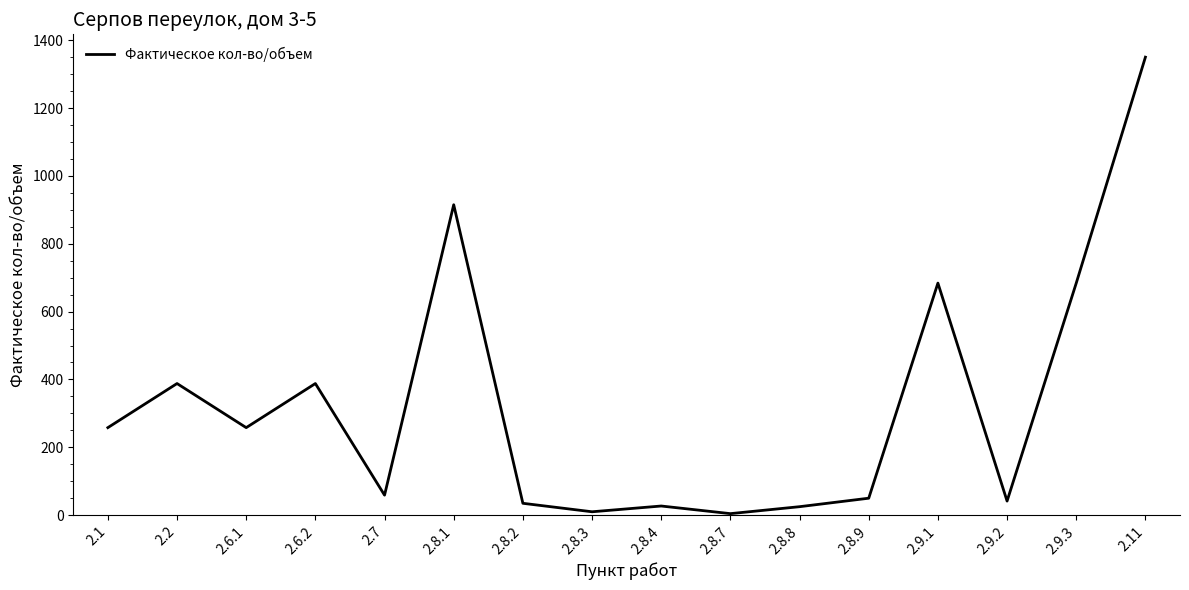

What is the difference between the maximum and minimum values?

1345.5